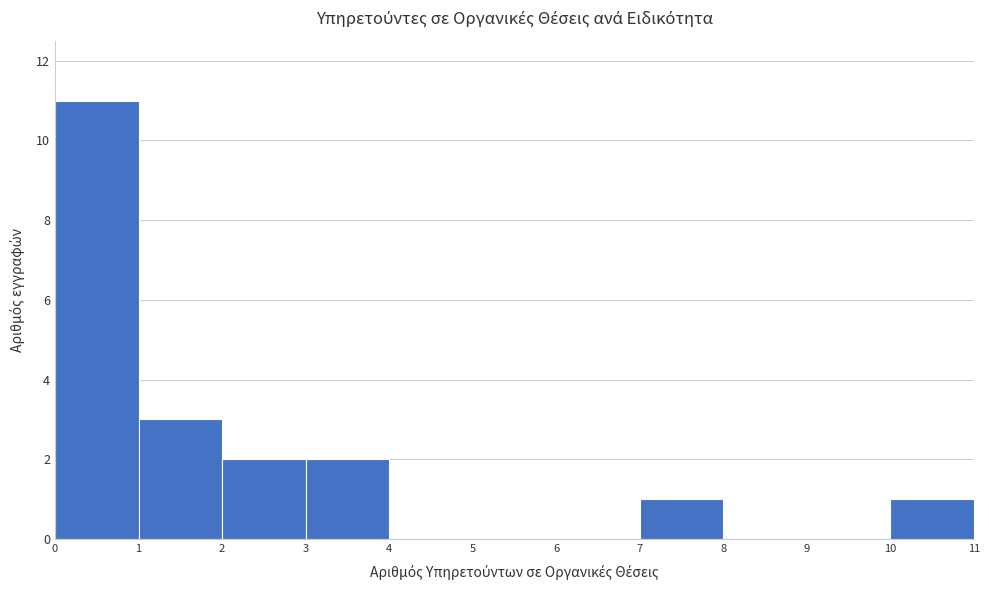

Reading left to right, transcribe this chart: for each bar, give the range it covers on the x-axis and its height. The values are not printed on the chart, so give them approximately, as read against the axis.

0 to 1: 11
1 to 2: 3
2 to 3: 2
3 to 4: 2
4 to 5: 0
5 to 6: 0
6 to 7: 0
7 to 8: 1
8 to 9: 0
9 to 10: 0
10 to 11: 1